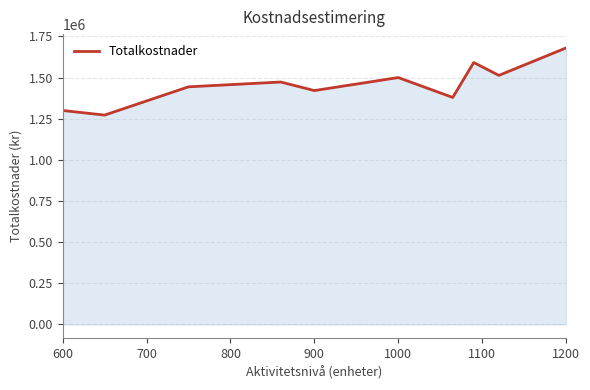

What is the minimum value shown in the chart?

1272000